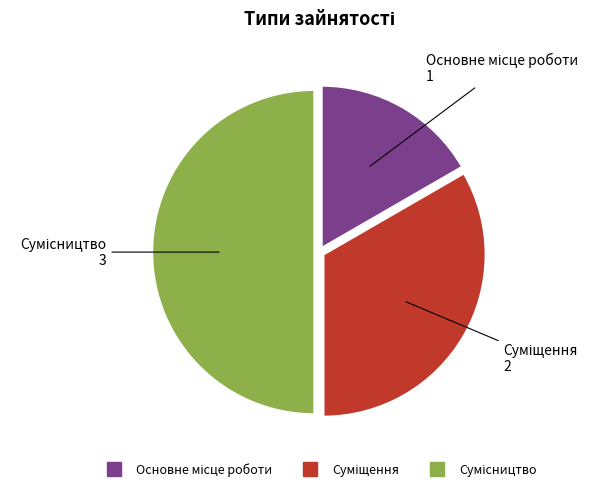

To the nearest percent, what is the difference between the largest and smallest slice percentages?

33%